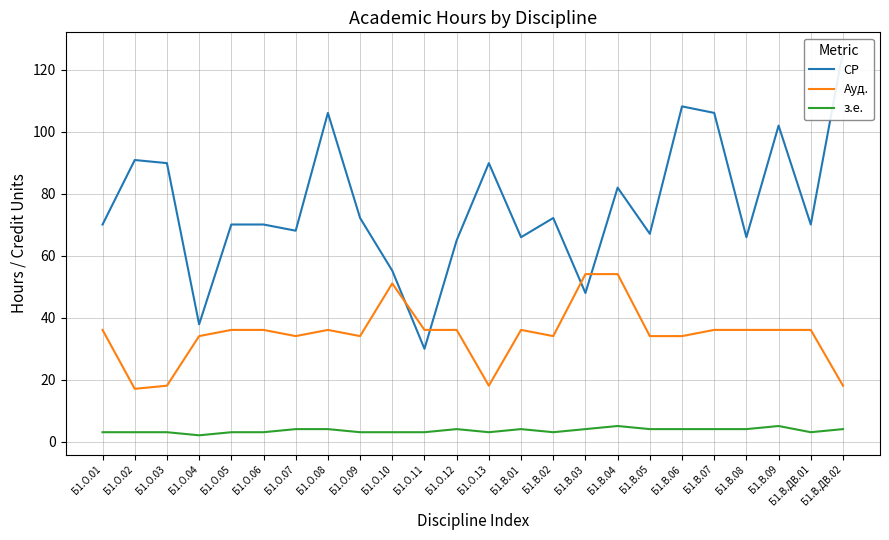

True or false: з.е. and СР cross at least once.

False